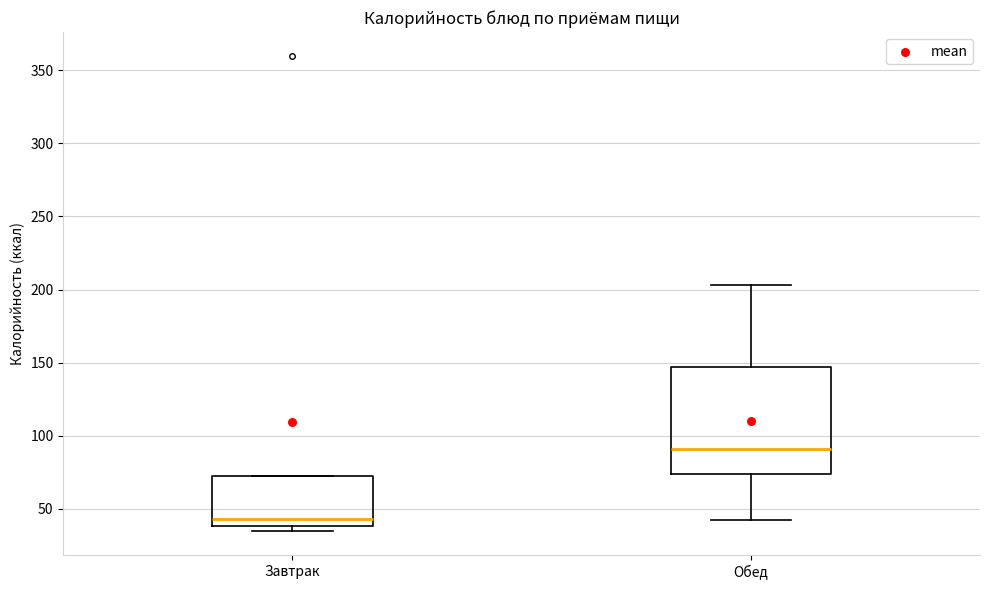

Which box has the highest median line?

Обед